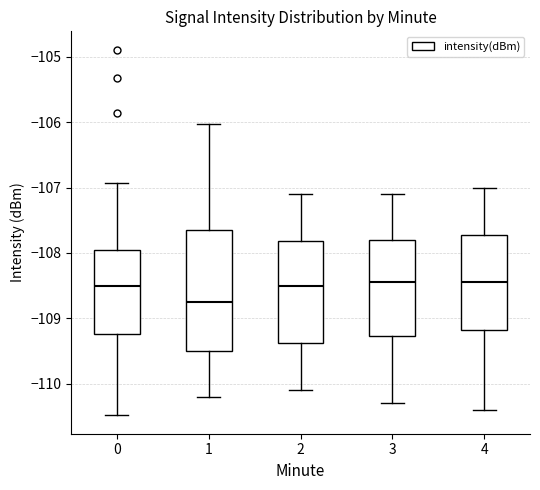

Reading left to right, transcribe this box plot: for each box, give where its median line is, the range the box spans, and where its two whiskers end, as read against the y-axis. The values are not printed on the chart, so give them approximately, as read against the axis.

0: median -108.5, box -109.2 to -108.0, whiskers -110.5 to -106.9
1: median -108.7, box -109.5 to -107.6, whiskers -110.2 to -106.0
2: median -108.5, box -109.4 to -107.8, whiskers -110.1 to -107.1
3: median -108.4, box -109.3 to -107.8, whiskers -110.3 to -107.1
4: median -108.4, box -109.2 to -107.7, whiskers -110.4 to -107.0